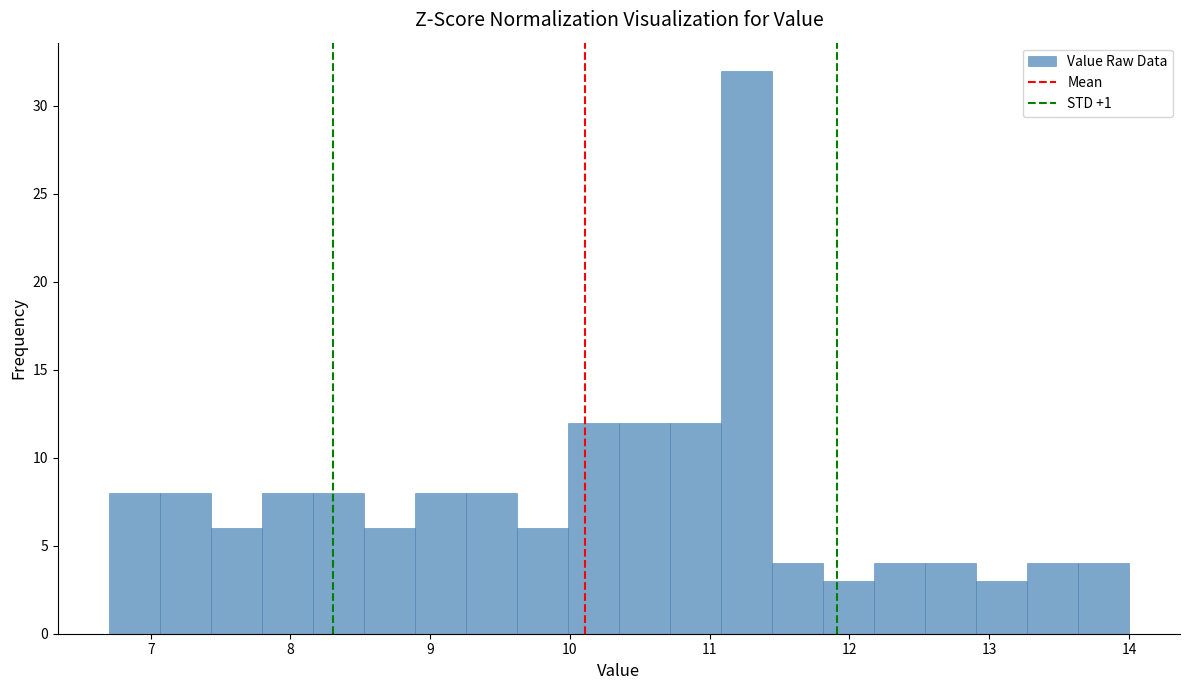

Around what value on the x-axis is the tallest bar? Give the approximate position of its centre, as read against the axis.

11.3